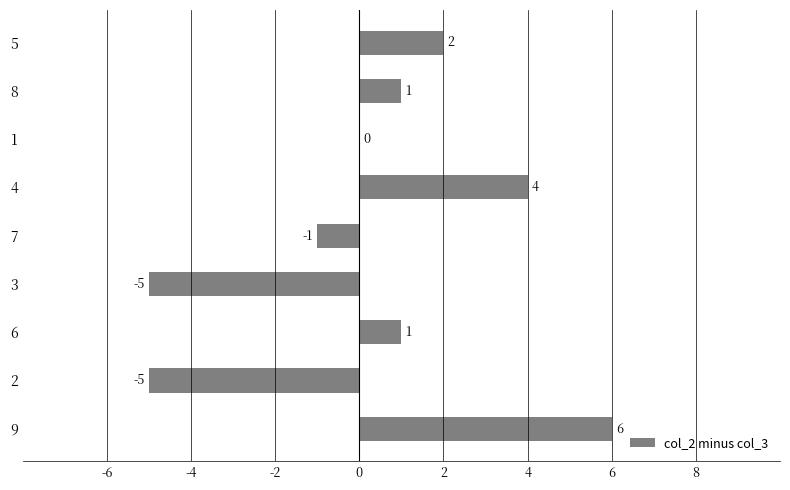

Where is the data nearest to the value 0?

1